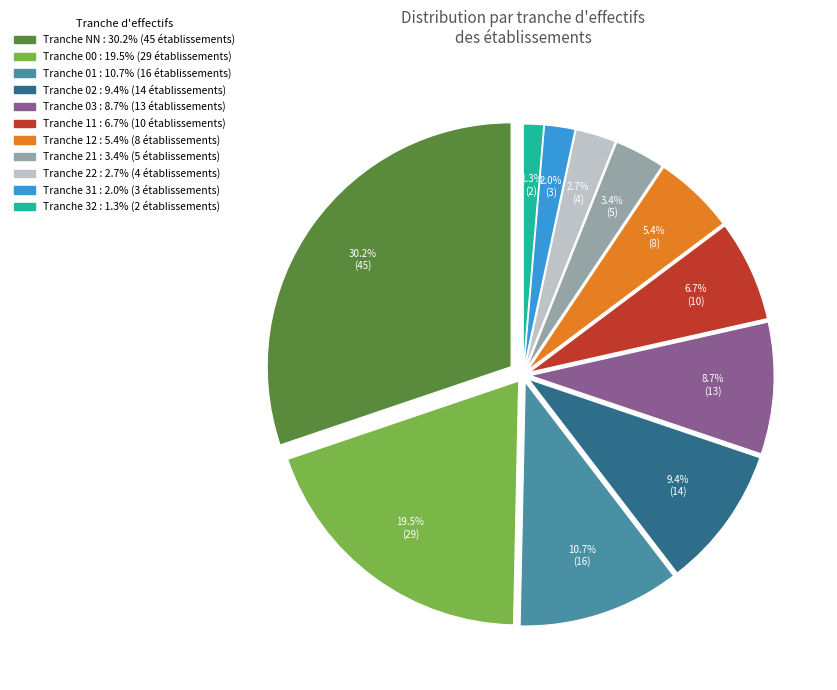

Is it true that 32 is 11% of the pie?

False